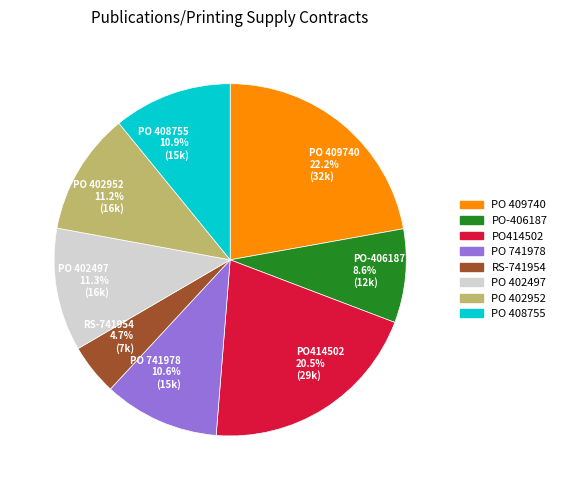

What portion of the pie excludes PO414502 20.5% (29k)?

79.5%